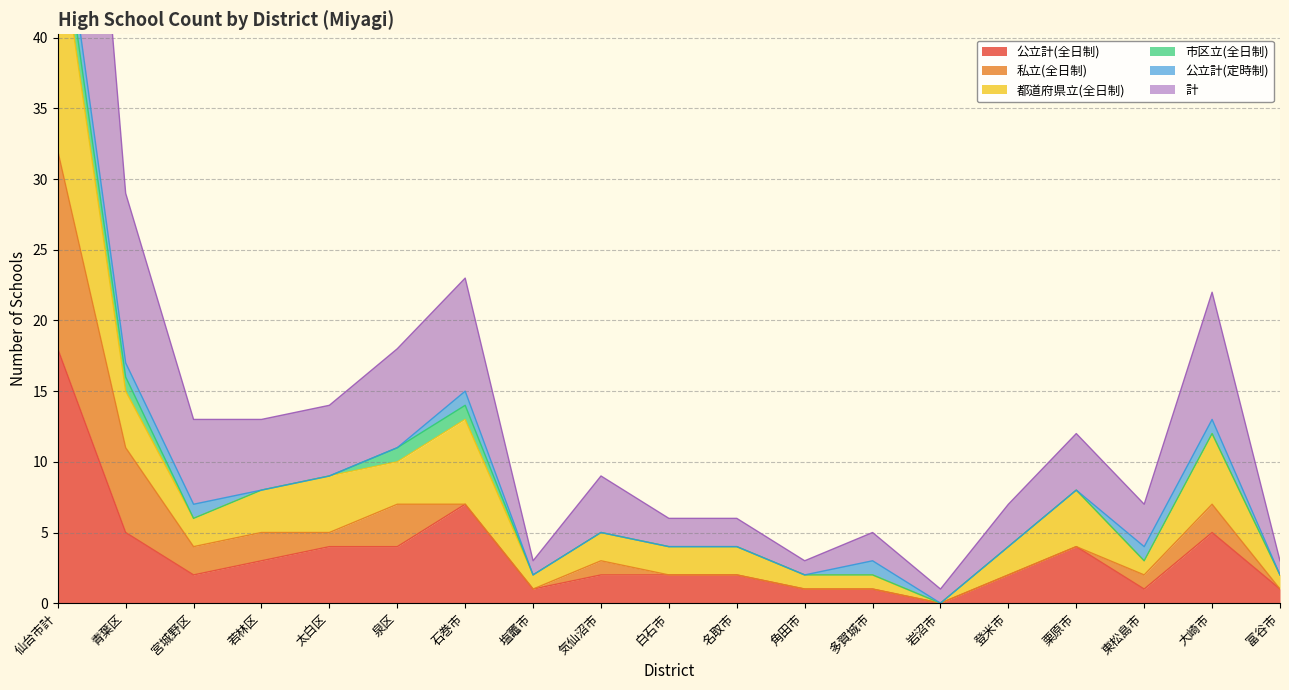

What is the average value of the 計 series?

15